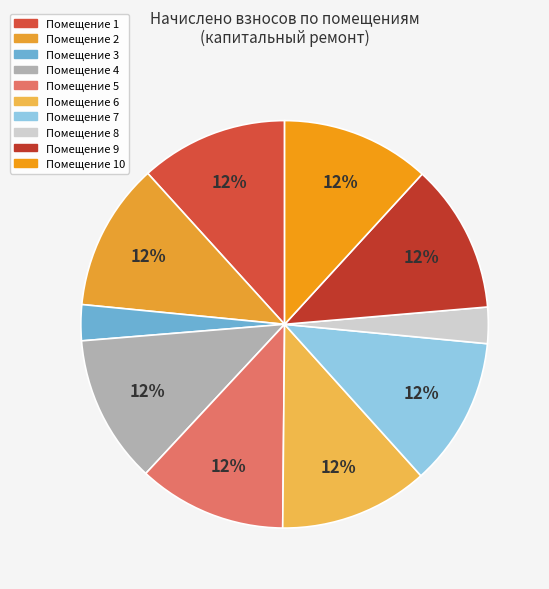

Count the number of slices in the pie.

10